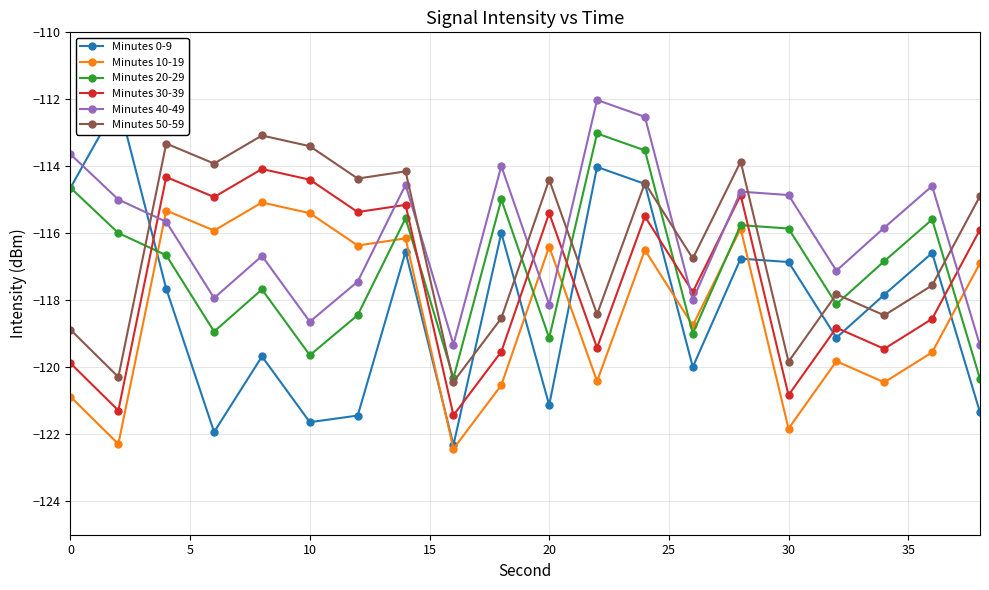

Does the chart have visible grid lines?

Yes